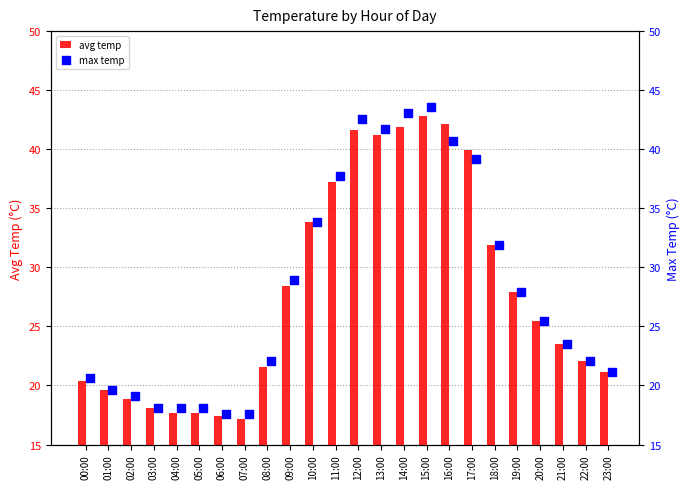

At how many categories does at least one series exceed 21?

16